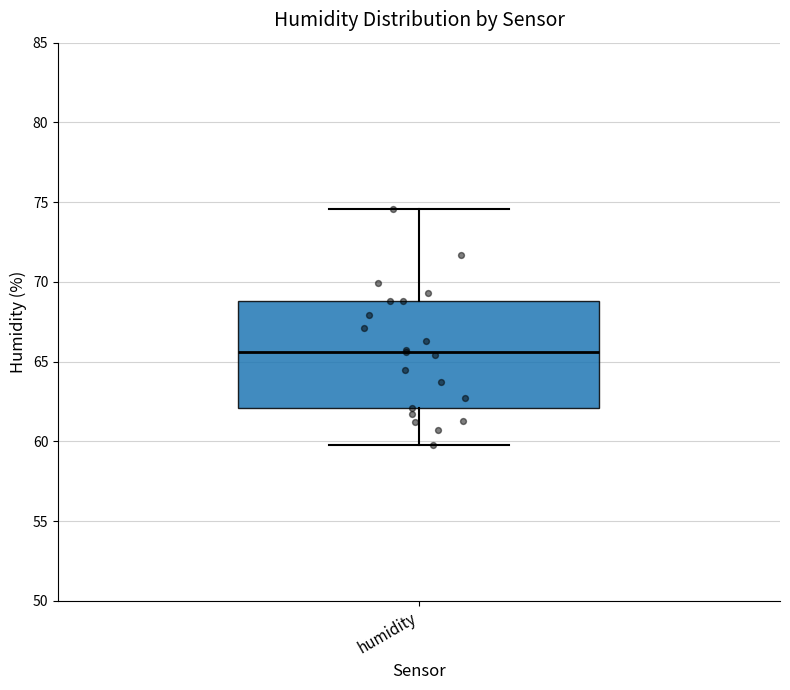

Where does the lower whisker of the box for humidity end on the y-axis? The values are not printed on the chart, so give them approximately, as read against the axis.

60.0